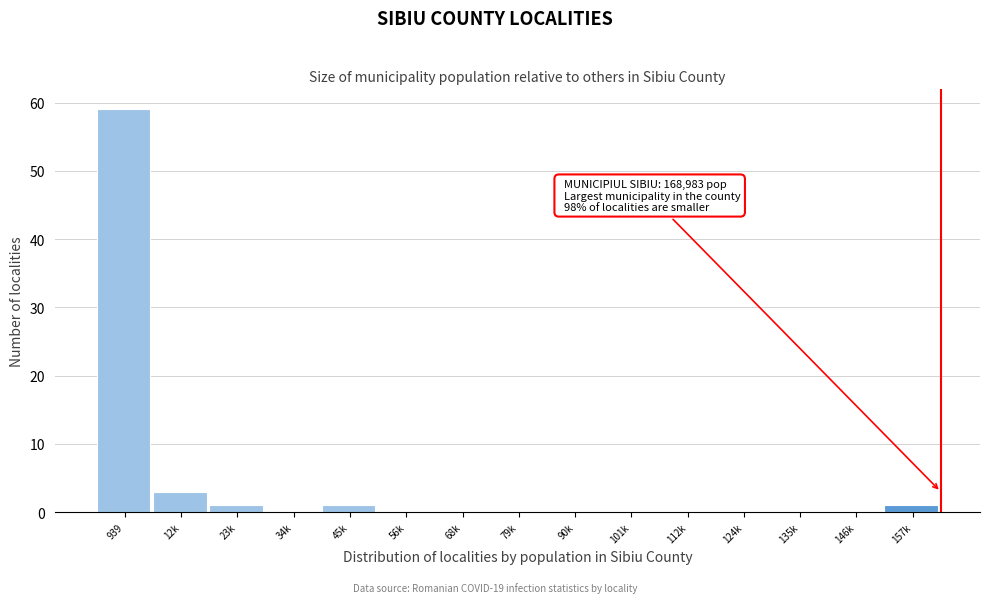

Reading left to right, list all the values displayed in this chart.

939=59	12k=3	23k=1	34k=0	45k=1	56k=0	68k=0	79k=0	90k=0	101k=0	112k=0	124k=0	135k=0	146k=0	157k=1